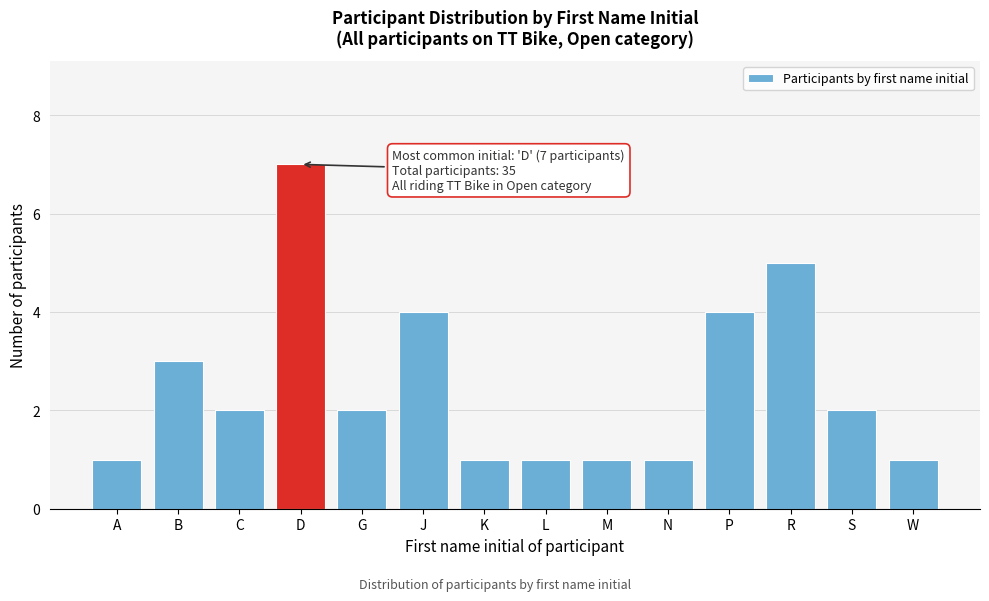

Reading left to right, transcribe all the data shown in this chart.

A=1	B=3	C=2	D=7	G=2	J=4	K=1	L=1	M=1	N=1	P=4	R=5	S=2	W=1